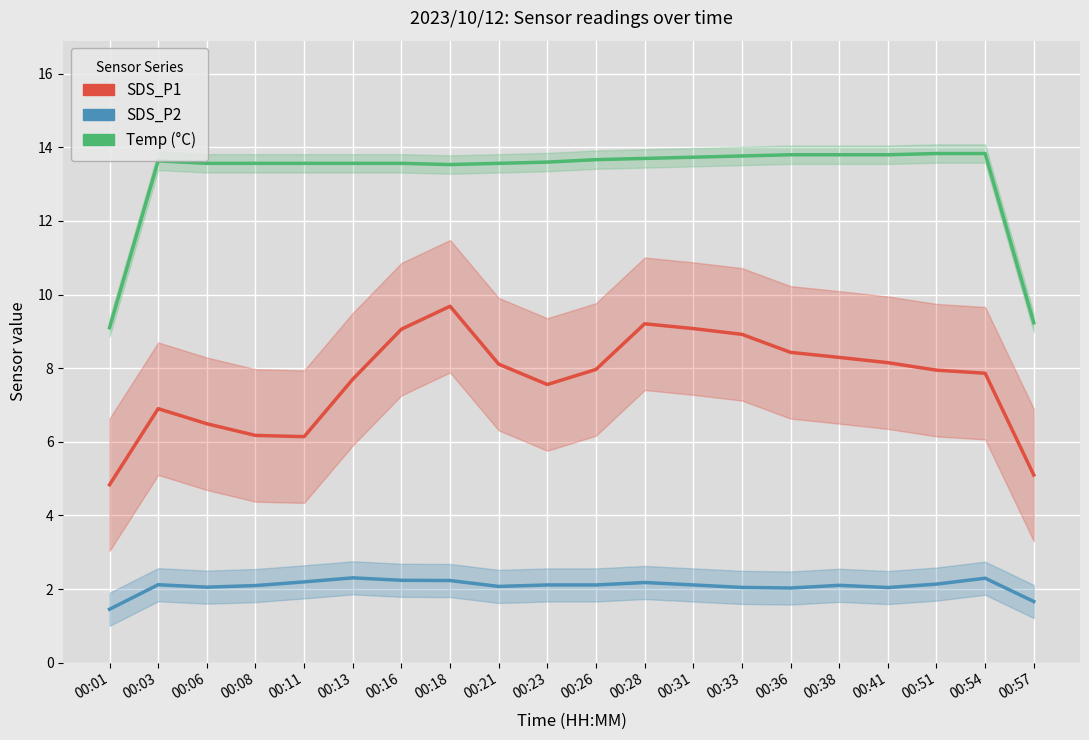

What is the value of the SDS_P2 point at the 2nd from the left?

2.1